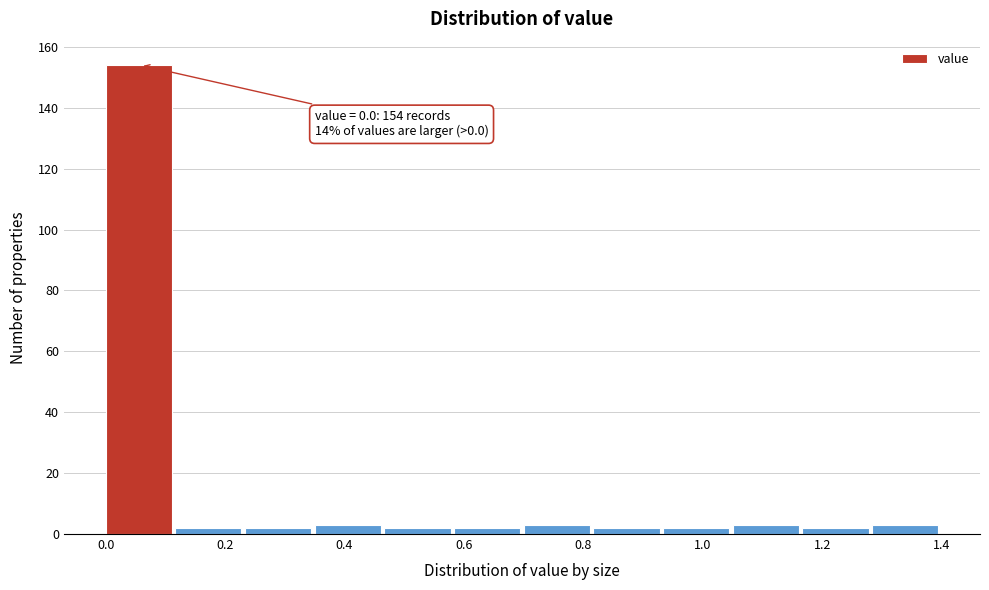

Over which range of the x-axis is the bar tallest?

0.00 to 0.12